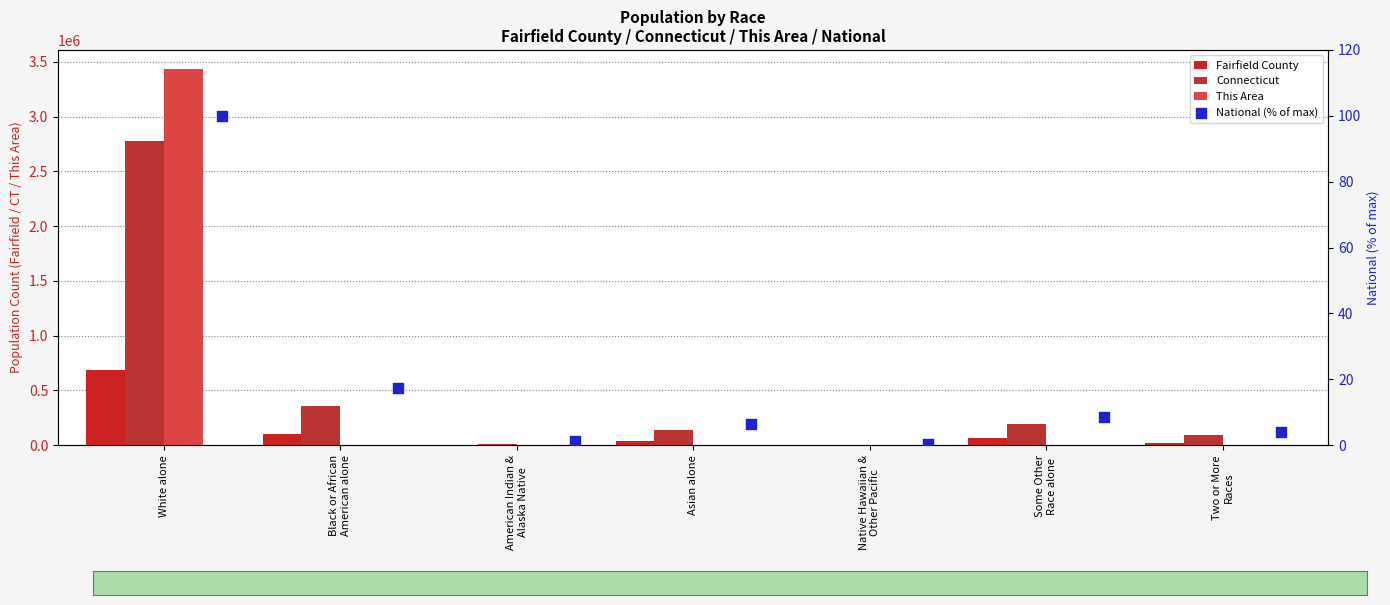

Which series reaches the minimum Y coordinate?

National (% of max)